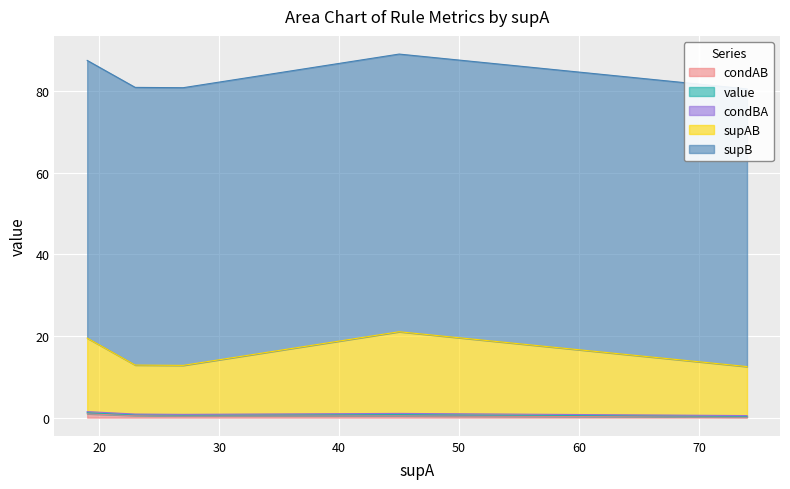

Count the number of data series in this chart.

5